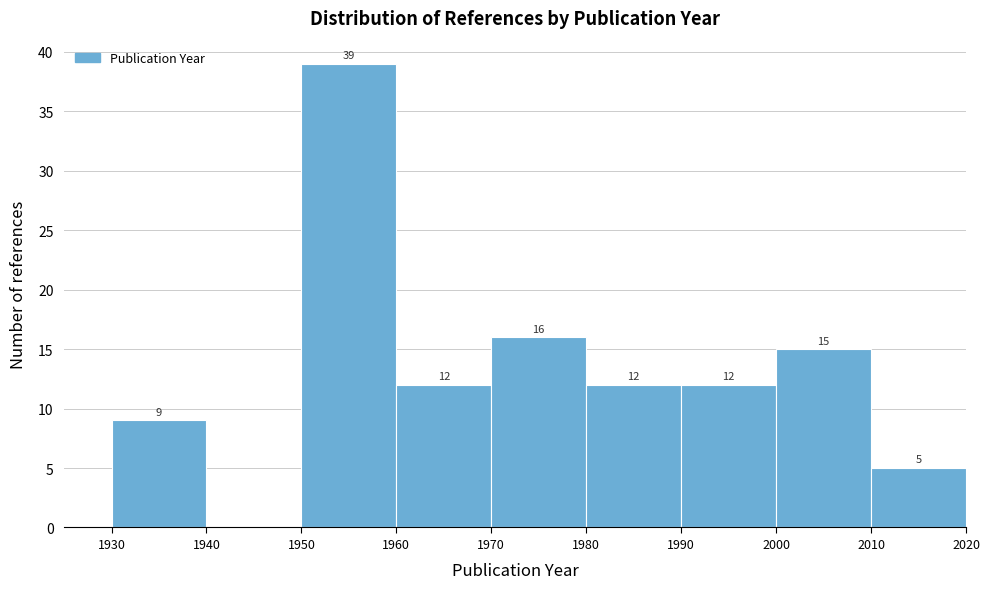

Which range on the x-axis has the tallest bar?

1950 to 1960